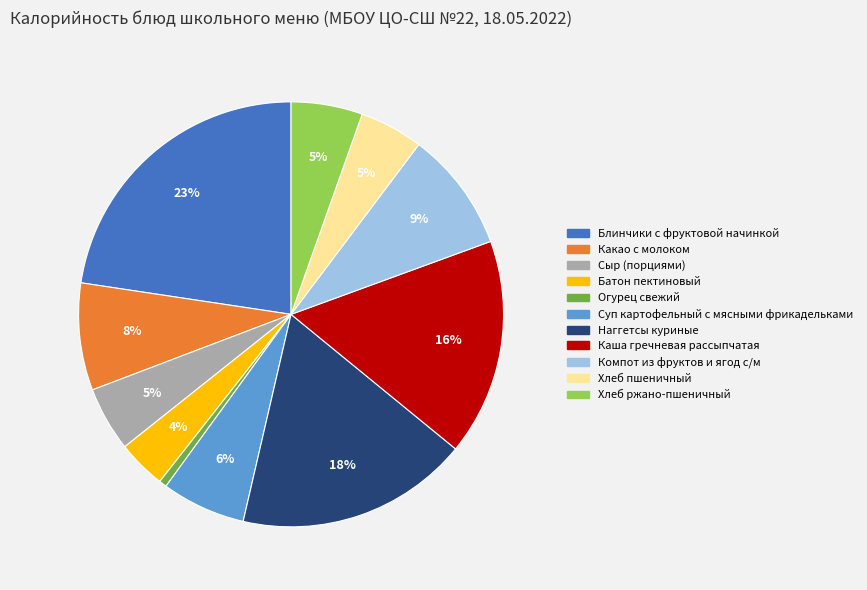

The Батон пектиновый slice represents 4% of the pie. True or false?

True